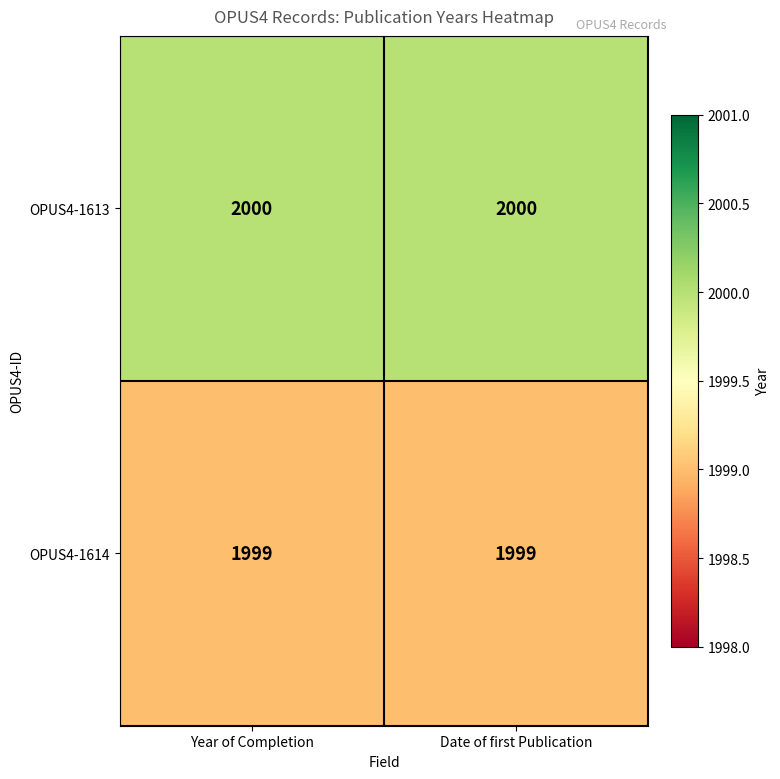

What is the approximate value of OPUS4-1613 at Year of Completion?

2000